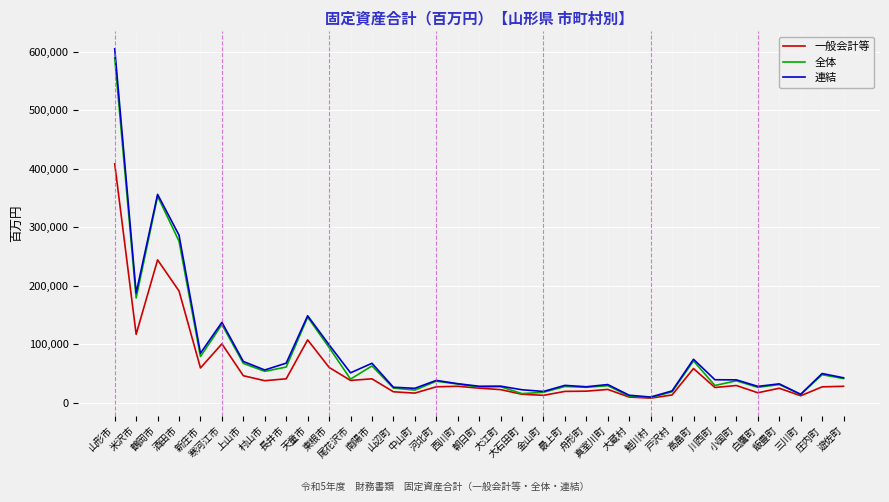

What is the sum of the 一般会計等 values at 飯豊町 and 小国町?

54002